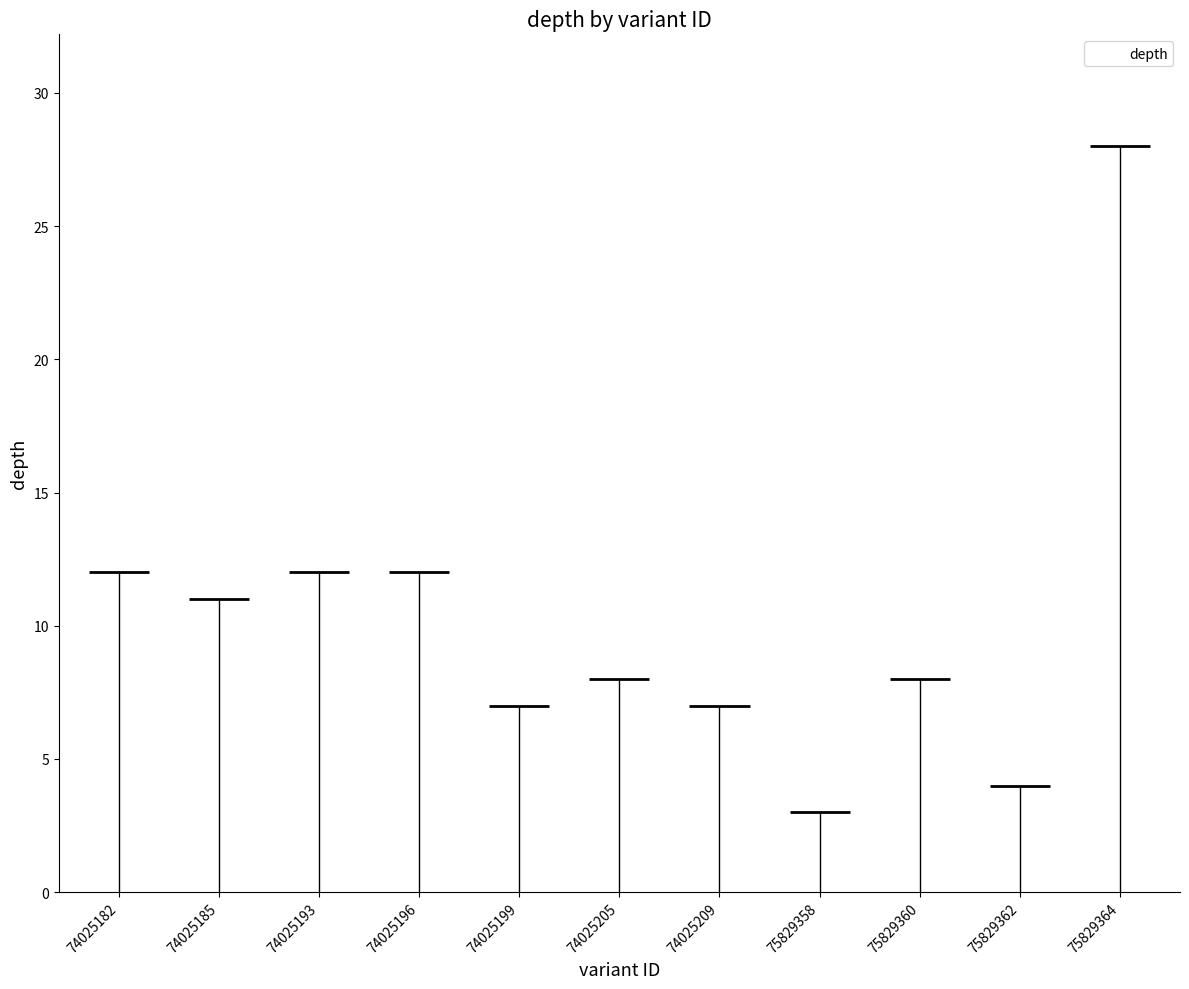

How many distinct data groups are displayed?

1